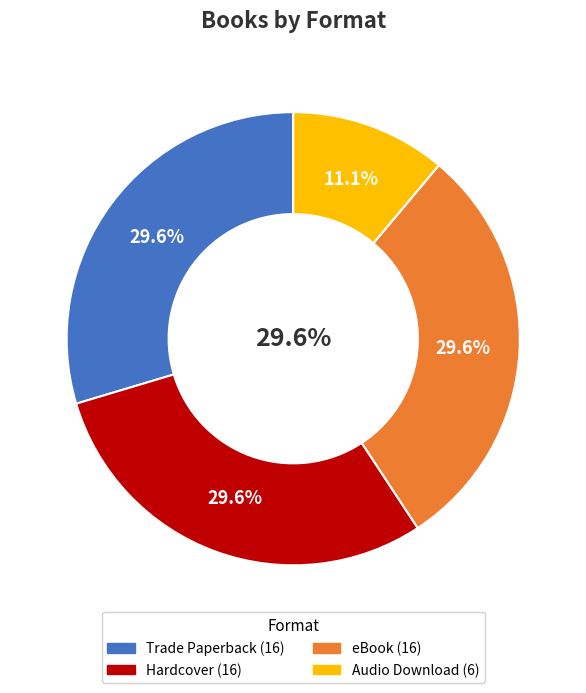

Does Trade Paperback represent more than half of the total?

No